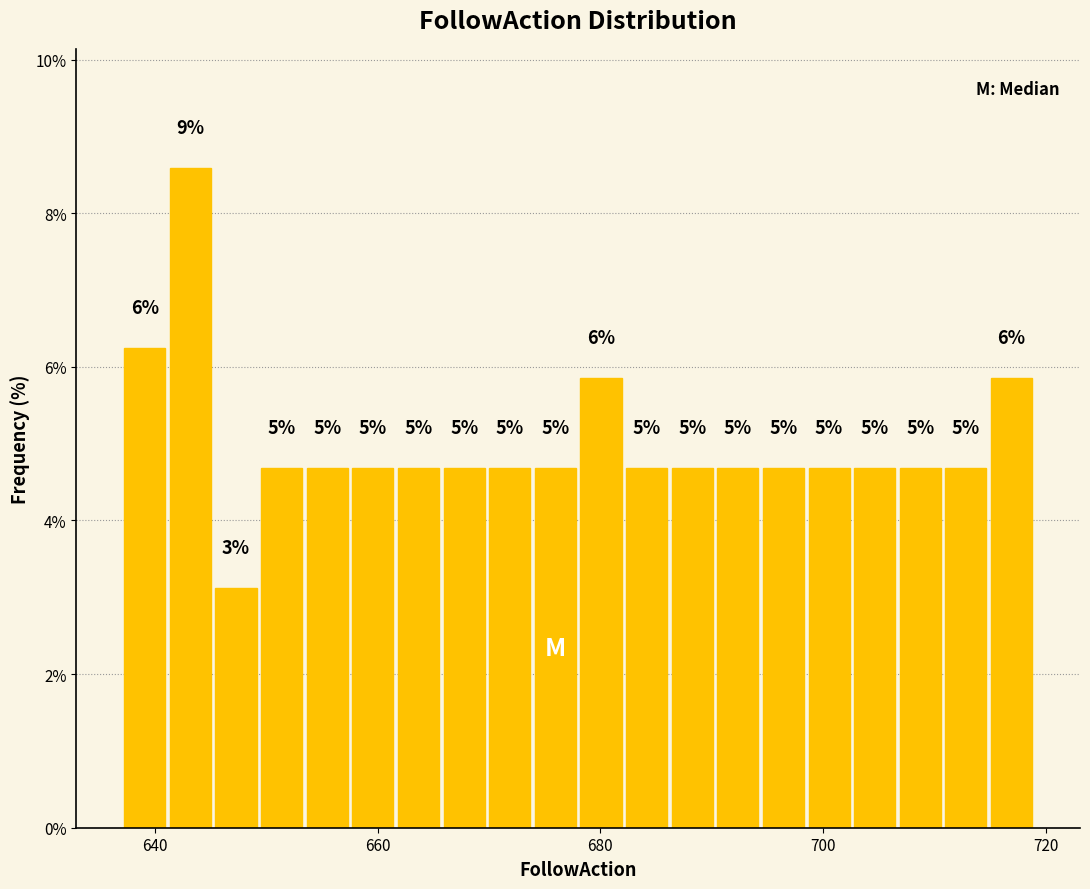

Read against the x-axis, roughly where is the centre of the tallest bar?

644